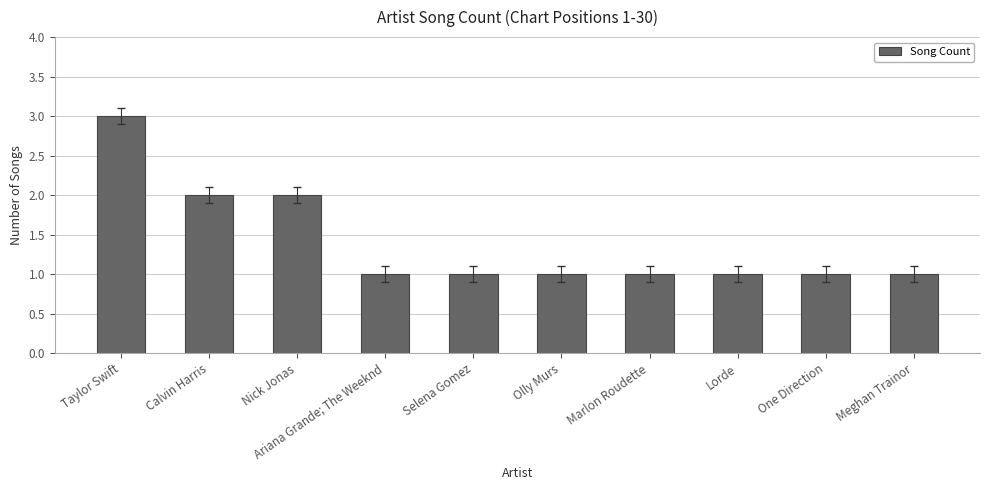

Which category has the highest value across all series?

Taylor Swift